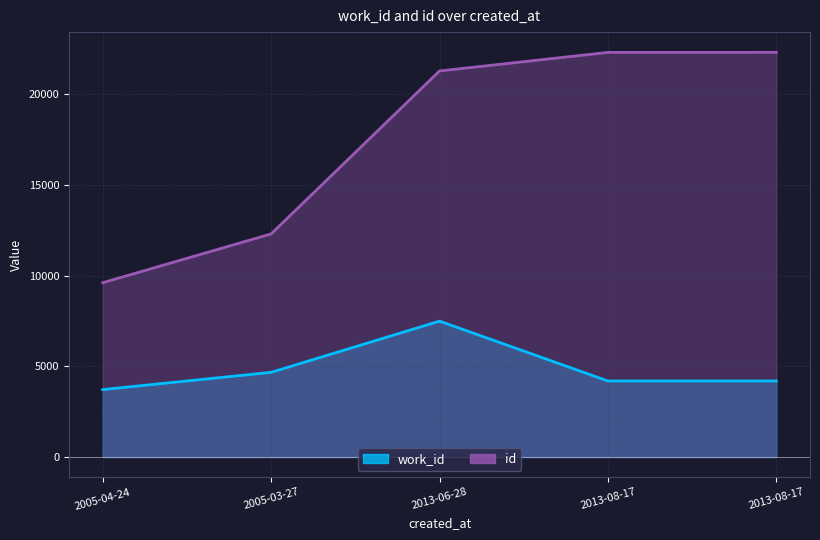

Rank the series by their average value, from lowest to highest.

work_id, id